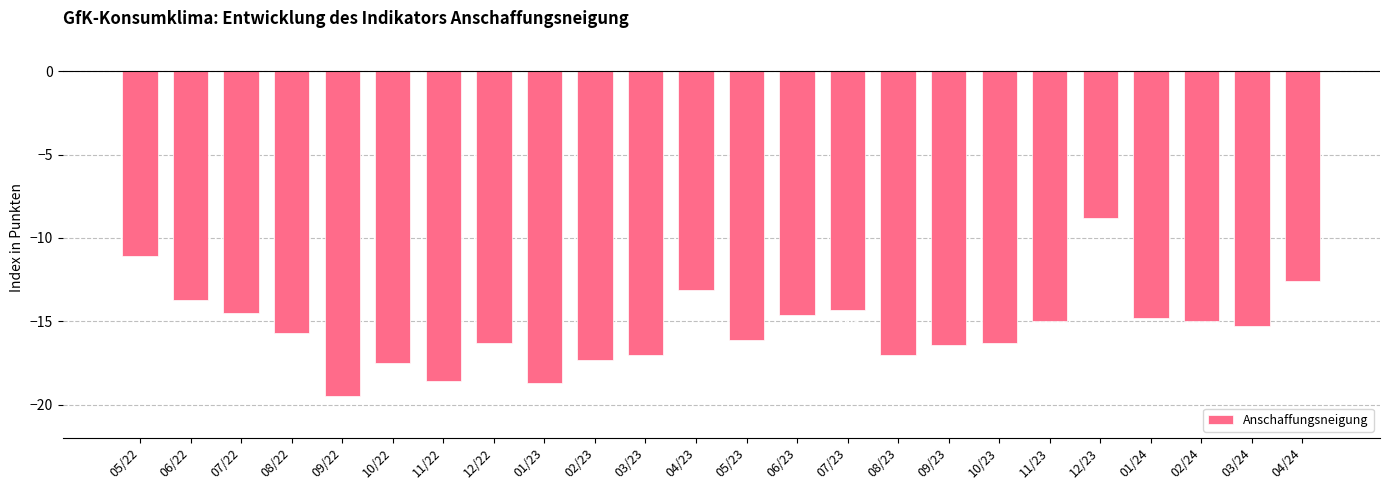

Reading left to right, what are all the values shown in this chart?

-11.1	-13.7	-14.5	-15.7	-19.5	-17.5	-18.6	-16.3	-18.7	-17.3	-17.0	-13.1	-16.1	-14.6	-14.3	-17.0	-16.4	-16.3	-15.0	-8.8	-14.8	-15.0	-15.3	-12.6